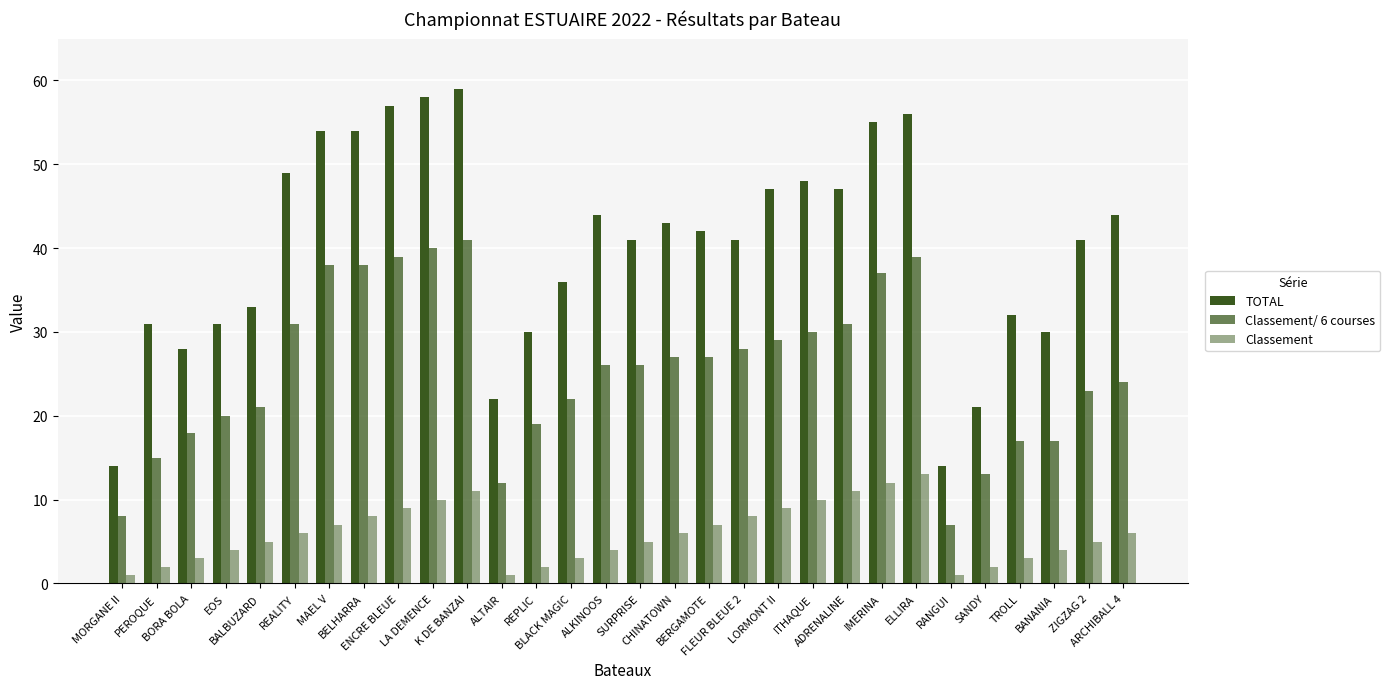

Between ITHAQUE and RANGUI, which series saw the biggest shift?

TOTAL